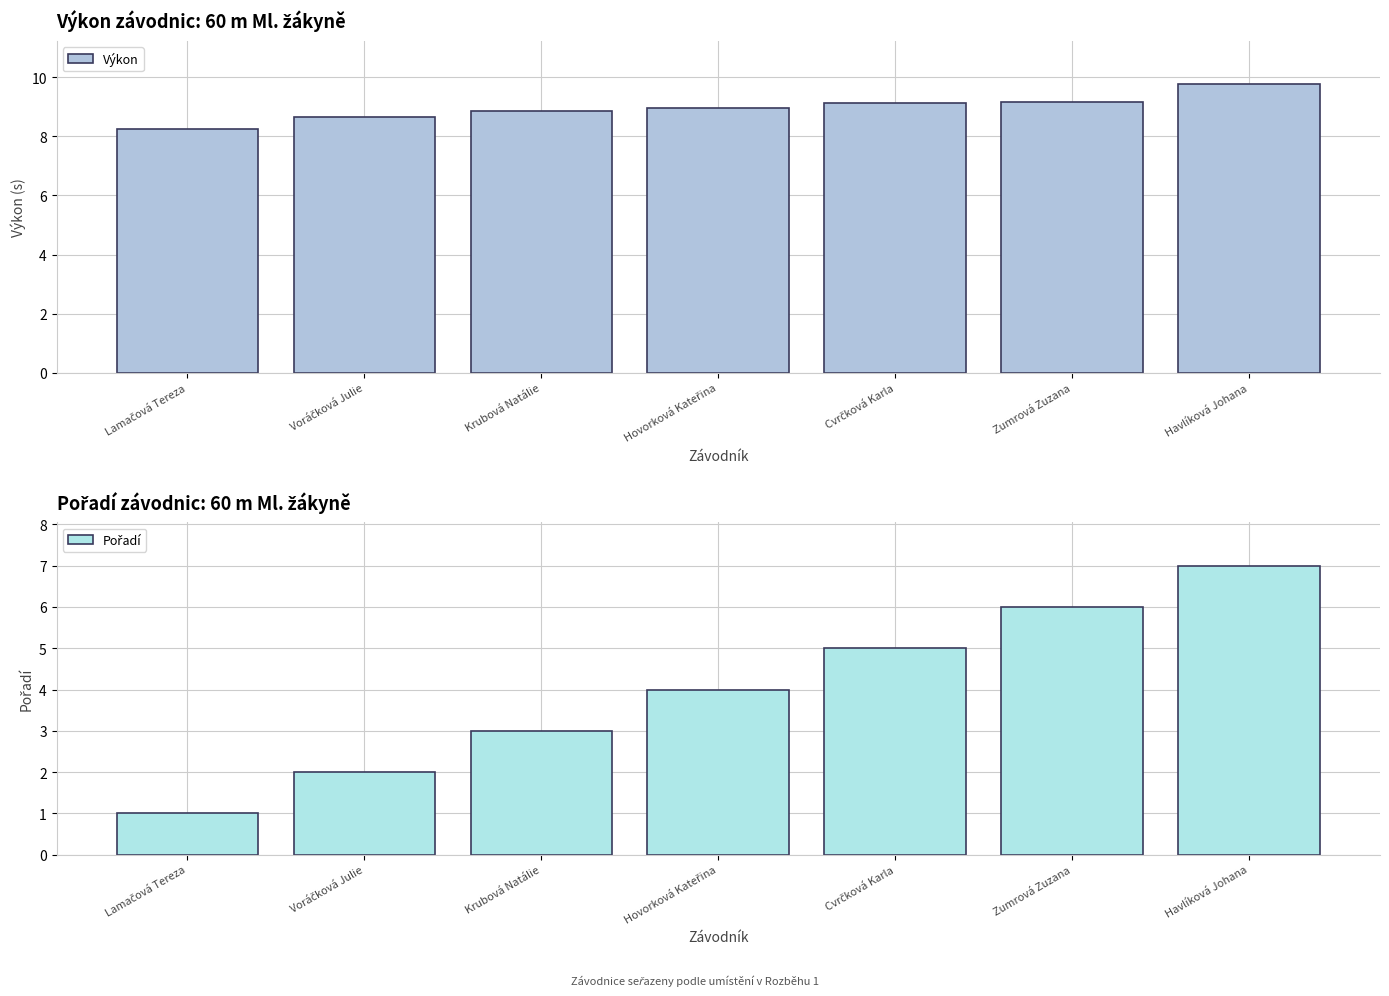

What is the maximum value for Výkon?

9.8